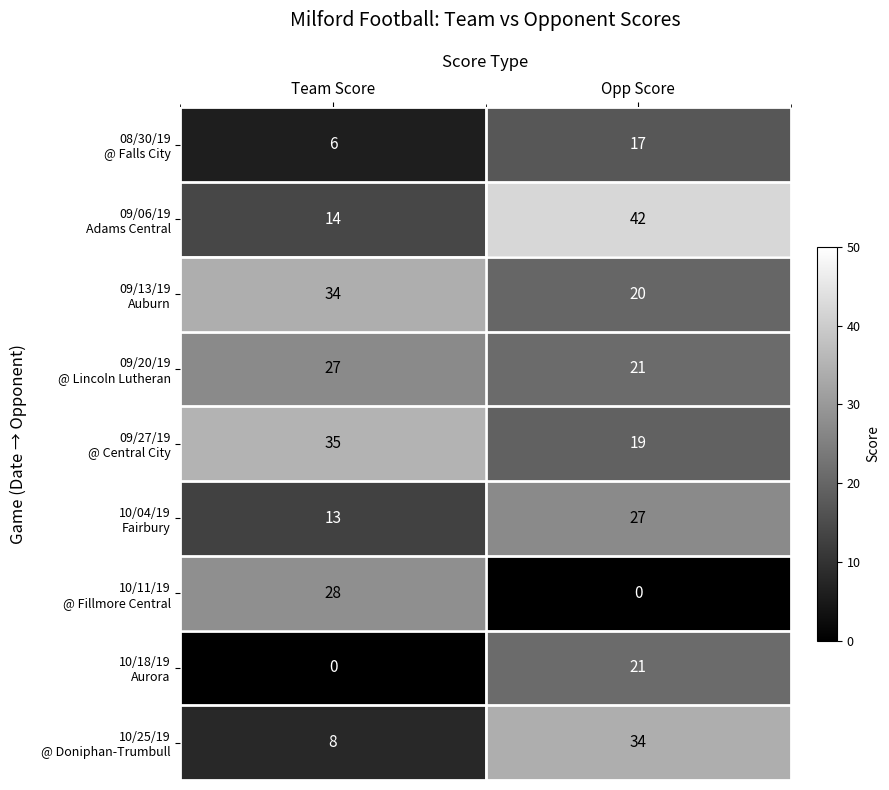

What is the greatest value displayed?

42